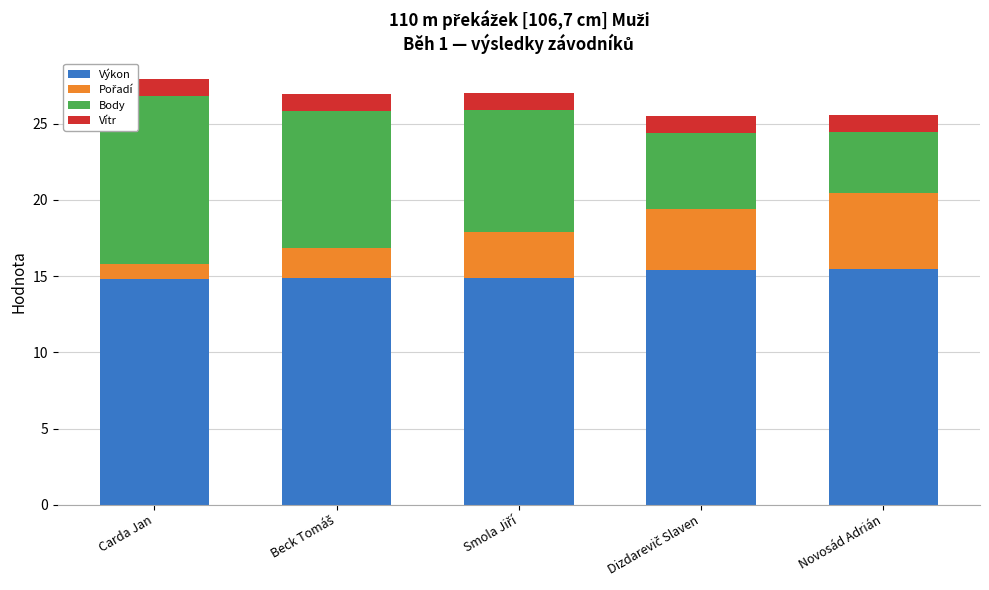

Count the number of categories in the chart.

5